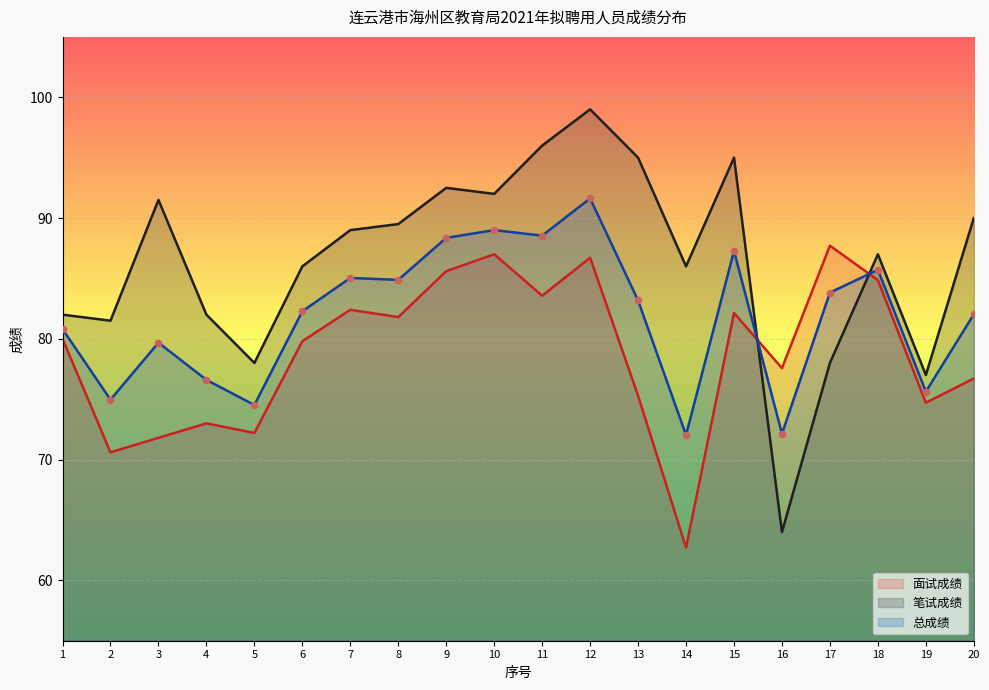

Which series has the largest total across all categories?

笔试成绩